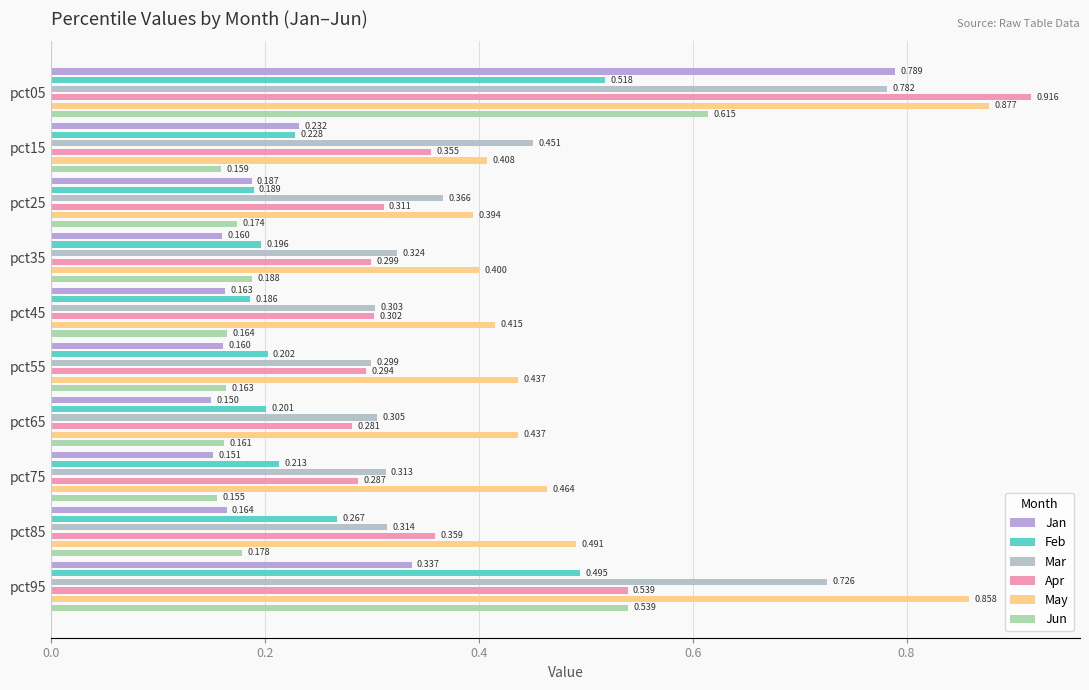

What is the sum of all Apr values?

3.9